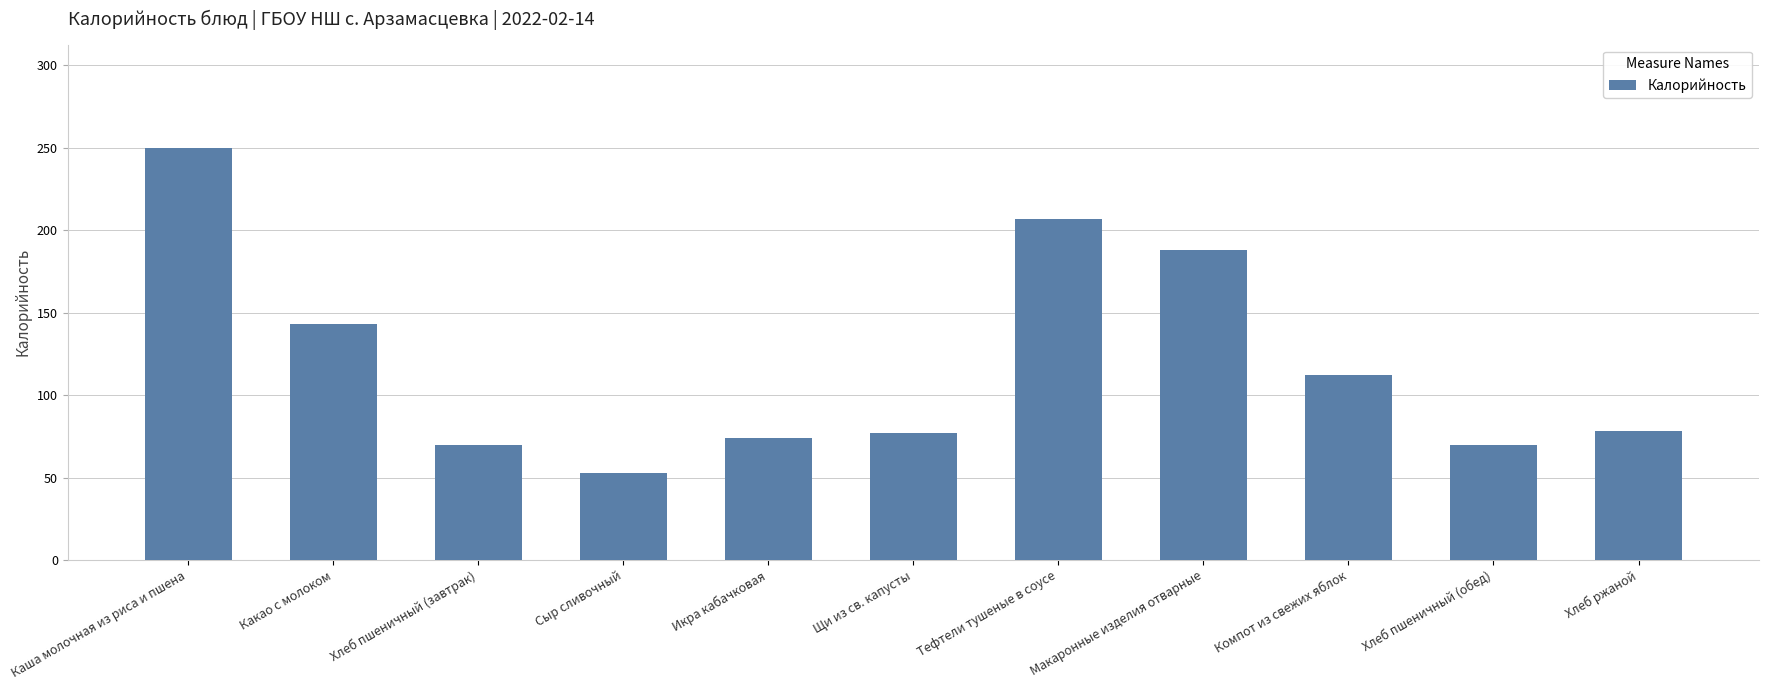

Where does the data first go above 78?

Каша молочная из риса и пшена